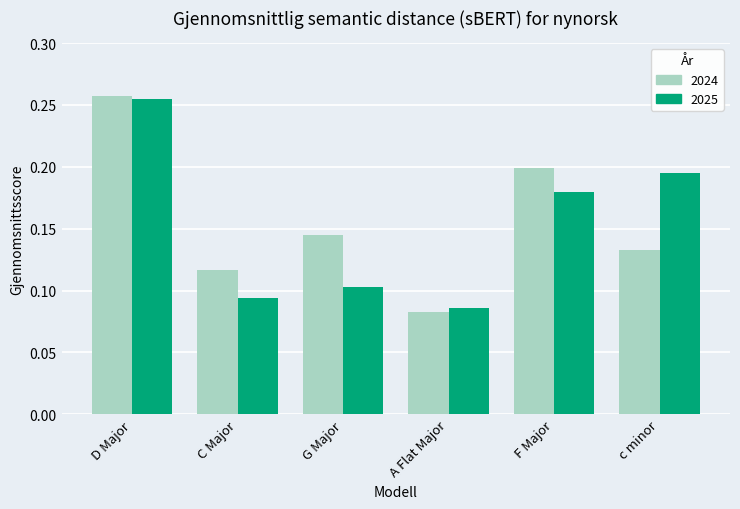

Between G Major and A Flat Major, which series saw the biggest shift?

2024